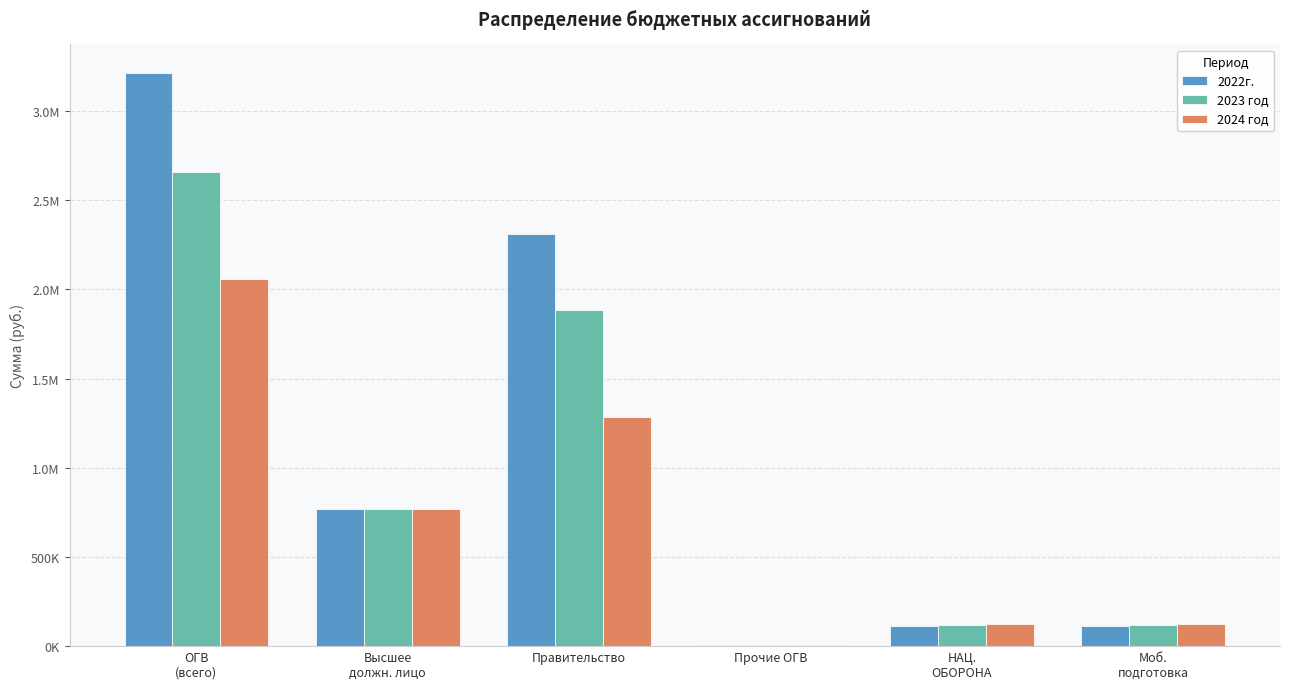

Which series has the largest total across all categories?

2022г.